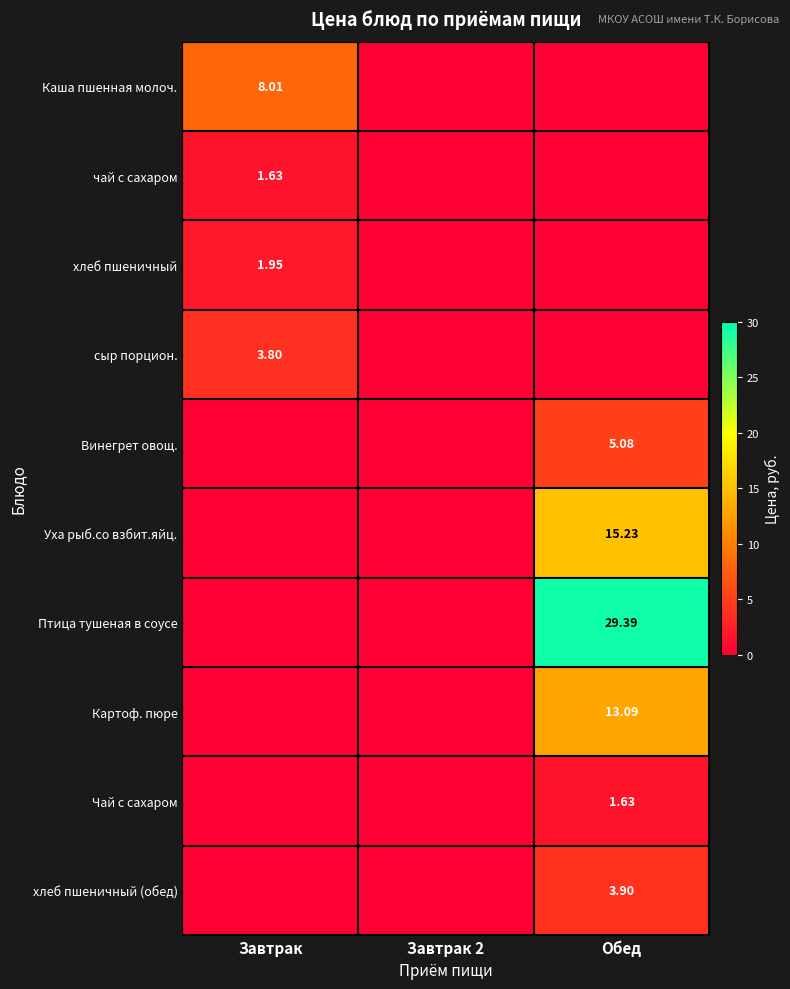

True or false: Картоф. пюре has a value of 0.0 at Завтрак 2.

True